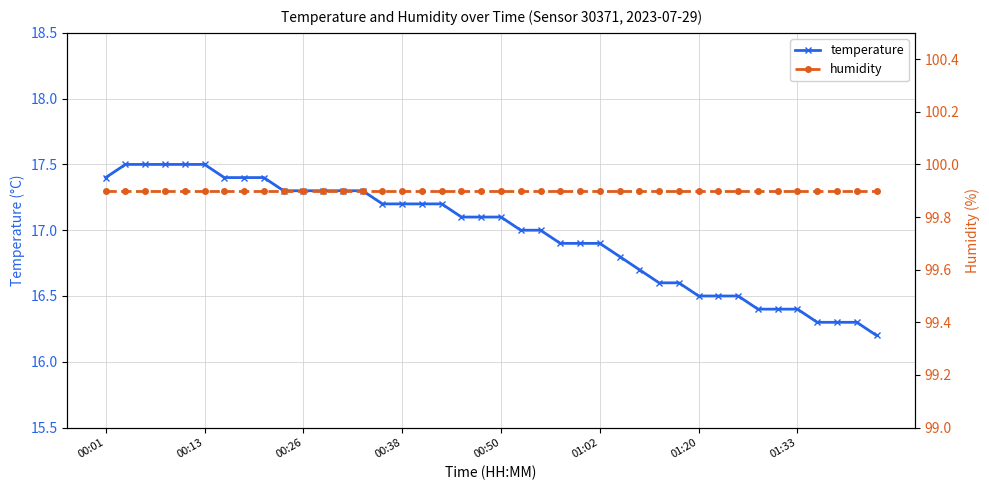

Is this an area chart (filled region under the line)?

No